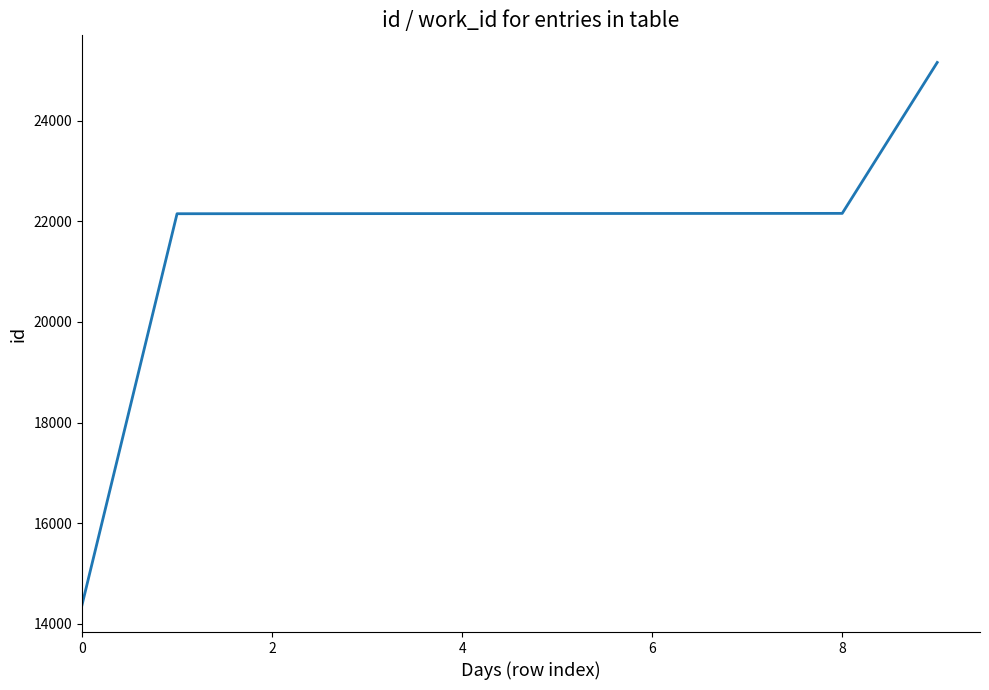

What is the difference between the maximum and minimum values?

10790